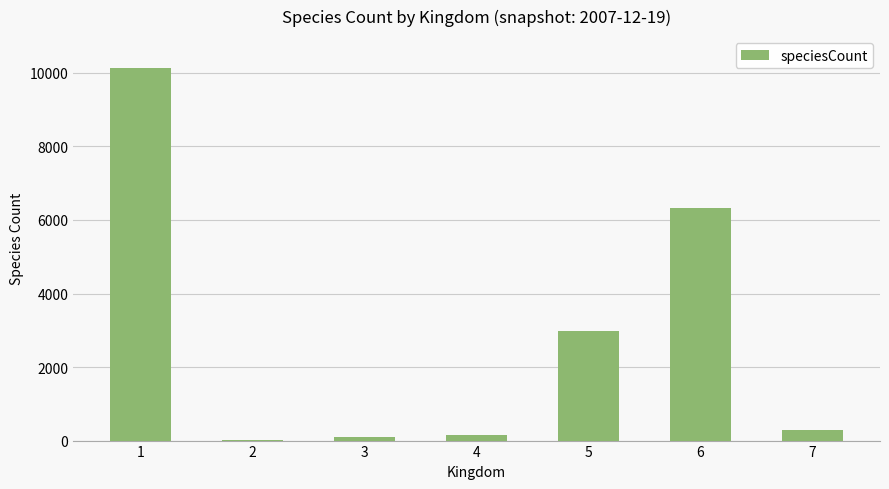

Reading left to right, transcribe all the data shown in this chart.

10146	3	90	145	2988	6320	278